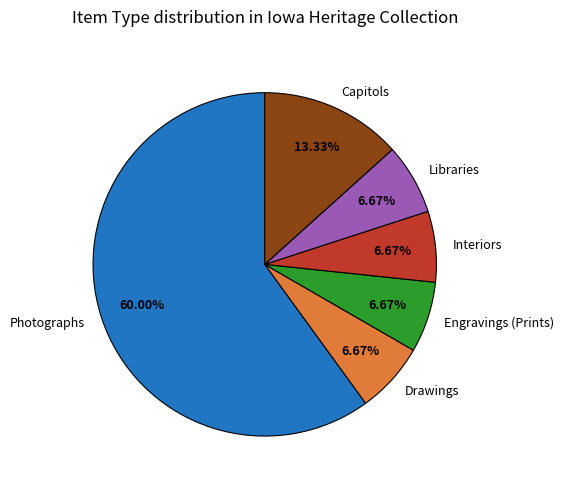

Approximately how many times larger is the value at Capitols compared to Drawings?

2.0